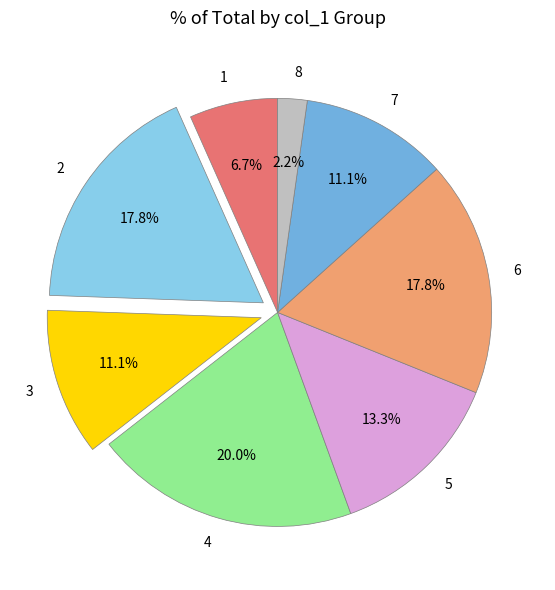

Is it true that 4 is 12% of the pie?

False